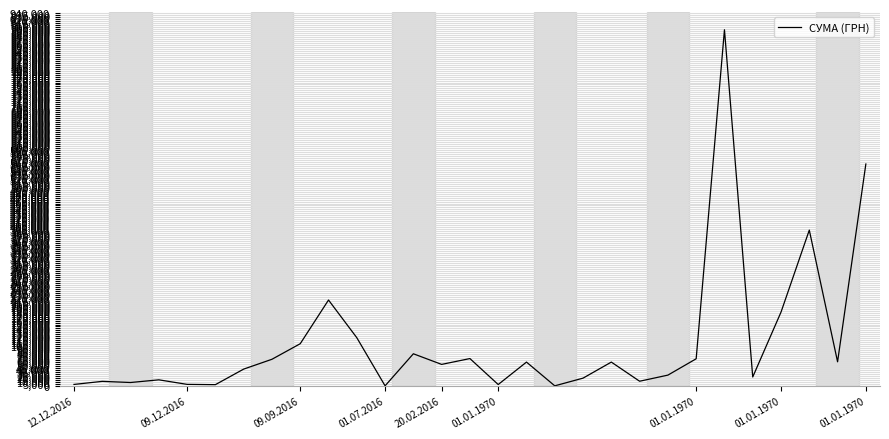

What is the greatest value displayed?

897998.1